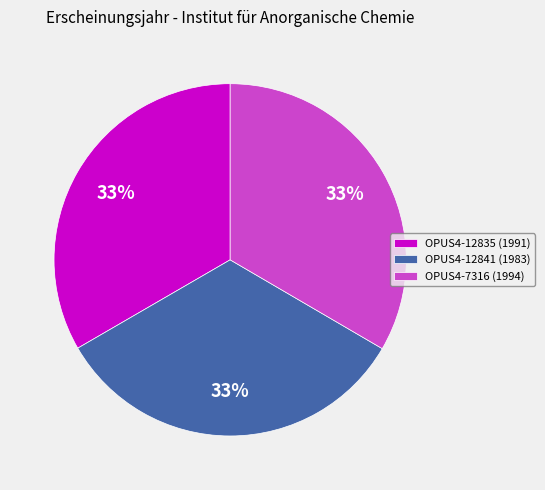

Approximately how many times larger is the value at OPUS4-7316 compared to OPUS4-12841?

1.0